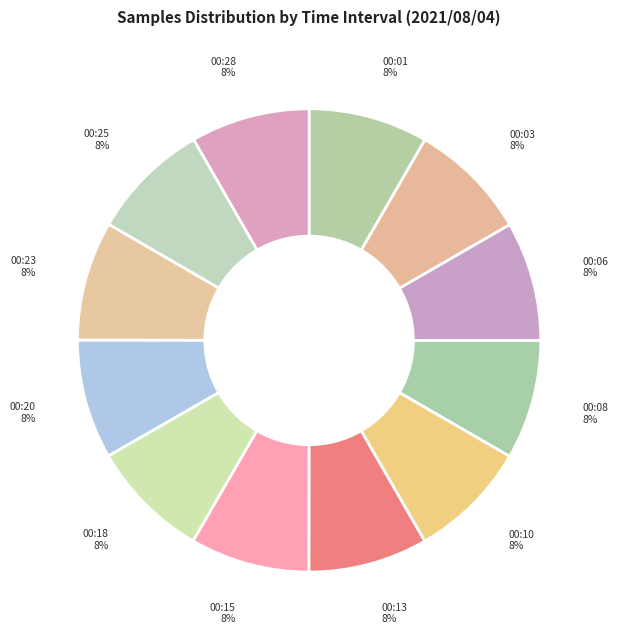

What percentage is the 00:06 slice, to the nearest percent?

8%